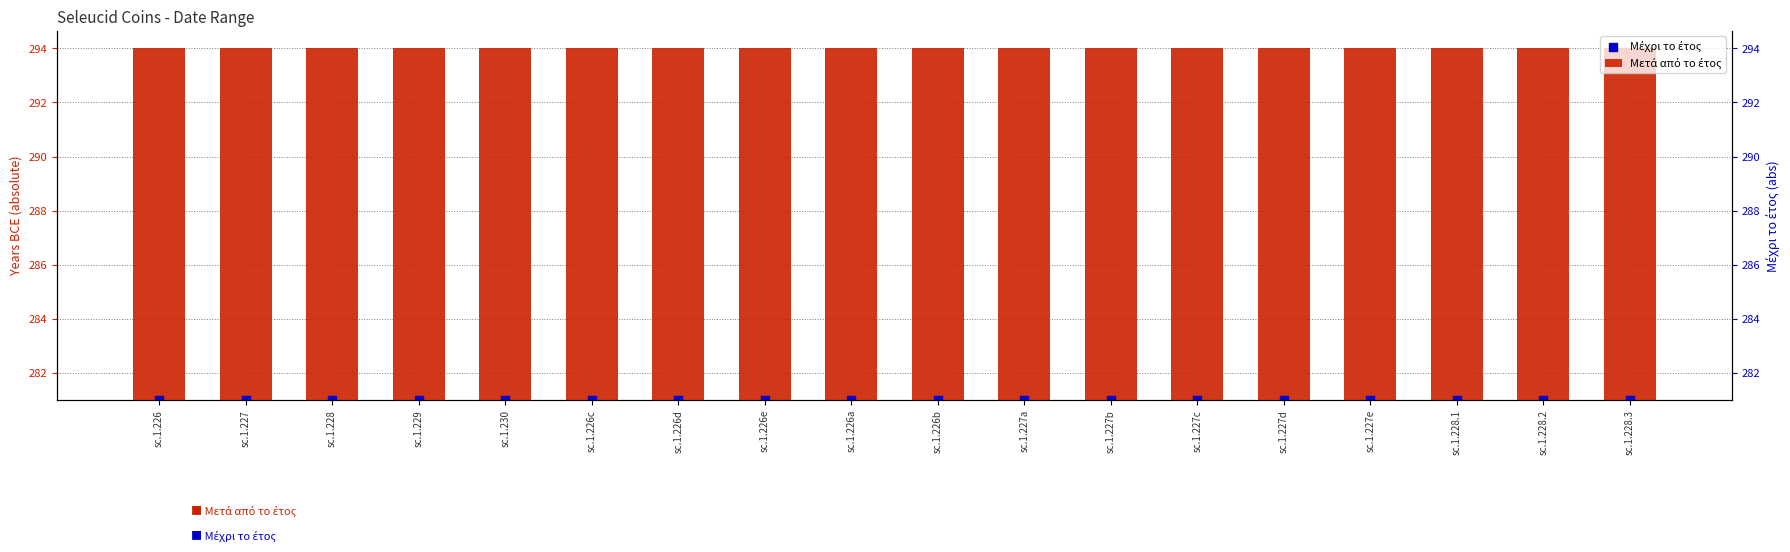

Which series has the widest spread of Y values?

Μετά από το έτος